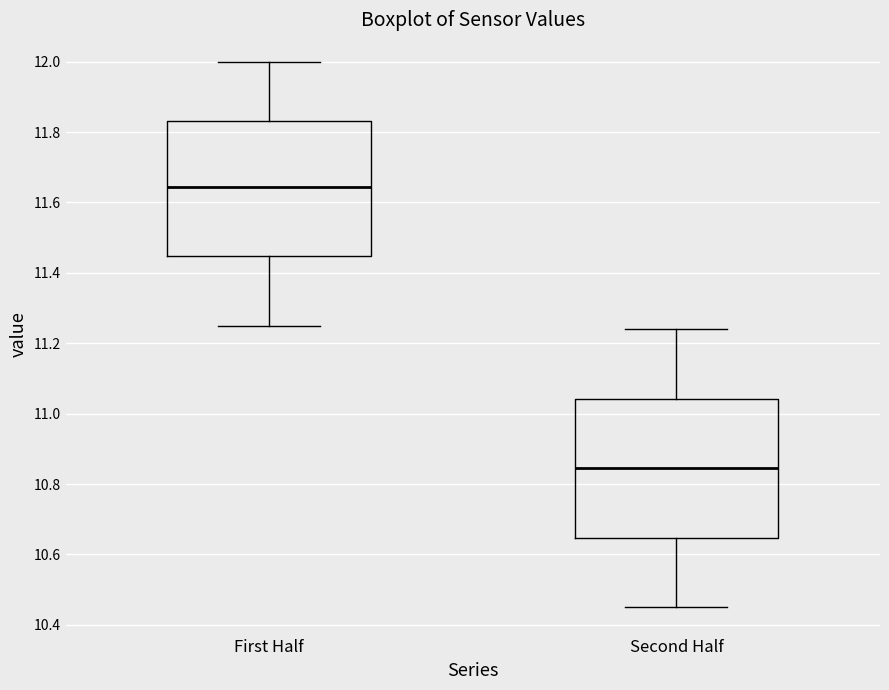

Reading left to right, transcribe this box plot: for each box, give where its median line is, the range the box spans, and where its two whiskers end, as read against the y-axis. The values are not printed on the chart, so give them approximately, as read against the axis.

First Half: median 11.64, box 11.44 to 11.84, whiskers 11.26 to 12.00
Second Half: median 10.84, box 10.64 to 11.04, whiskers 10.46 to 11.24